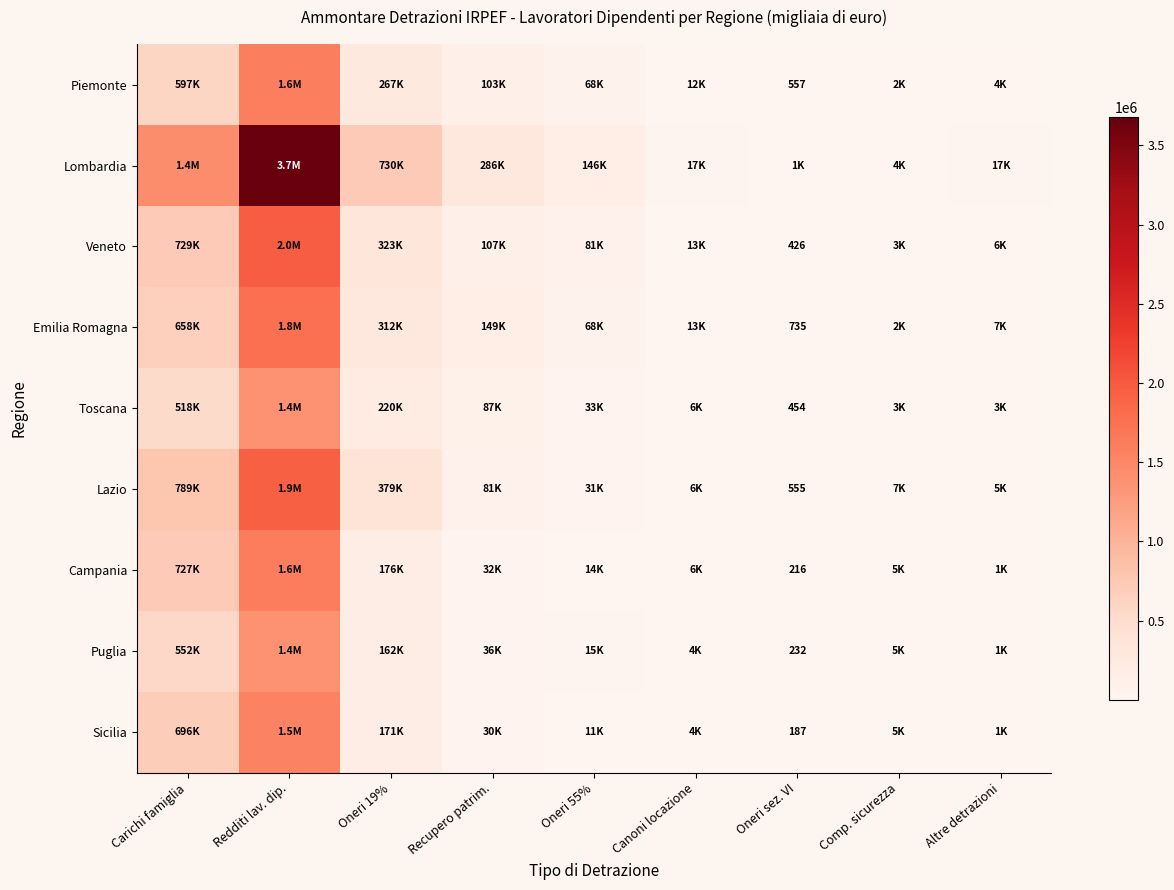

How many values in the Lombardia series exceed 145565?

4